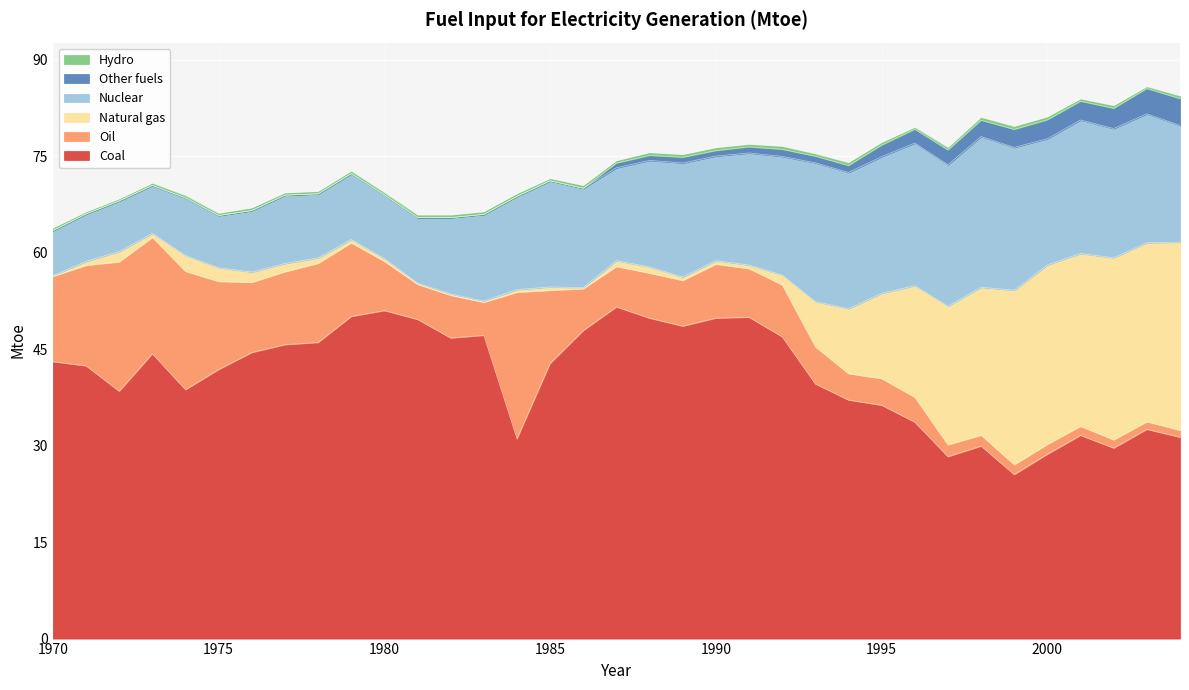

How many values in Other fuels are above zero?

18